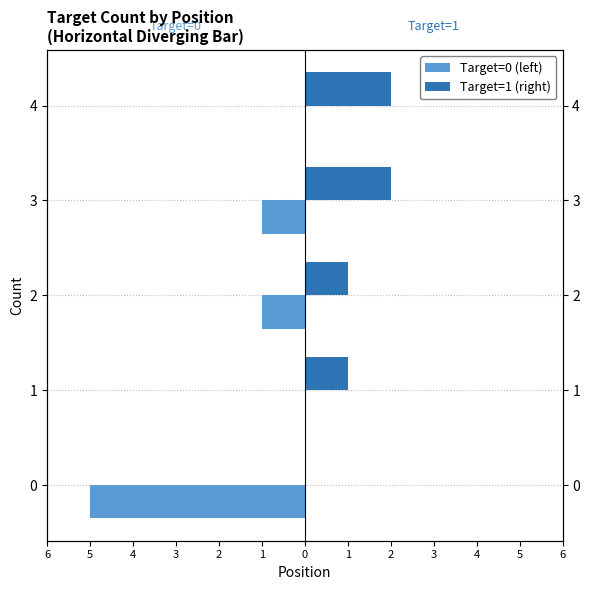

What are all the series names shown in the legend?

Target=0 (left), Target=1 (right)